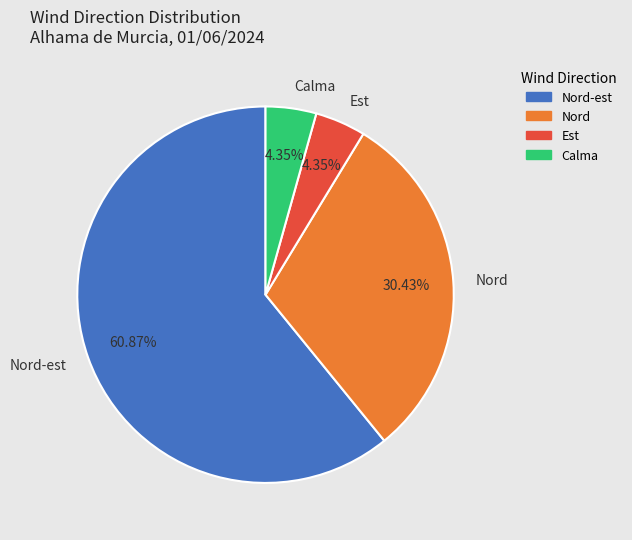

Between Nord and Calma, which is larger?

Nord